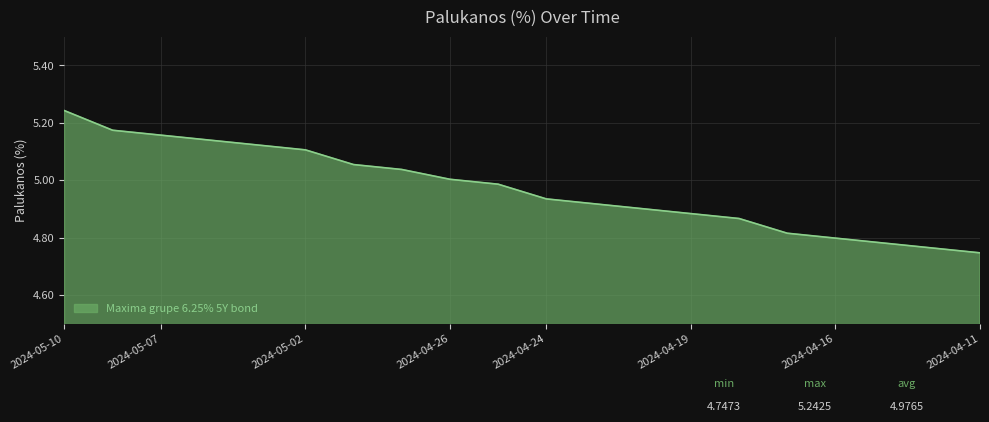

Count the number of categories in the chart.

20